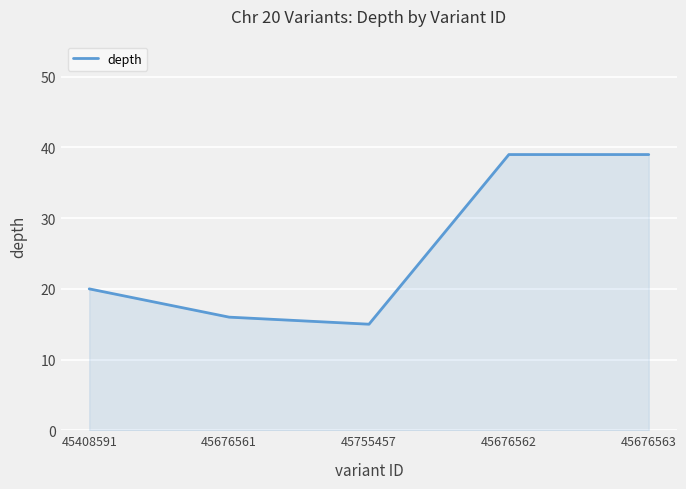

Is it true that the value at 45755457 is 5?

False